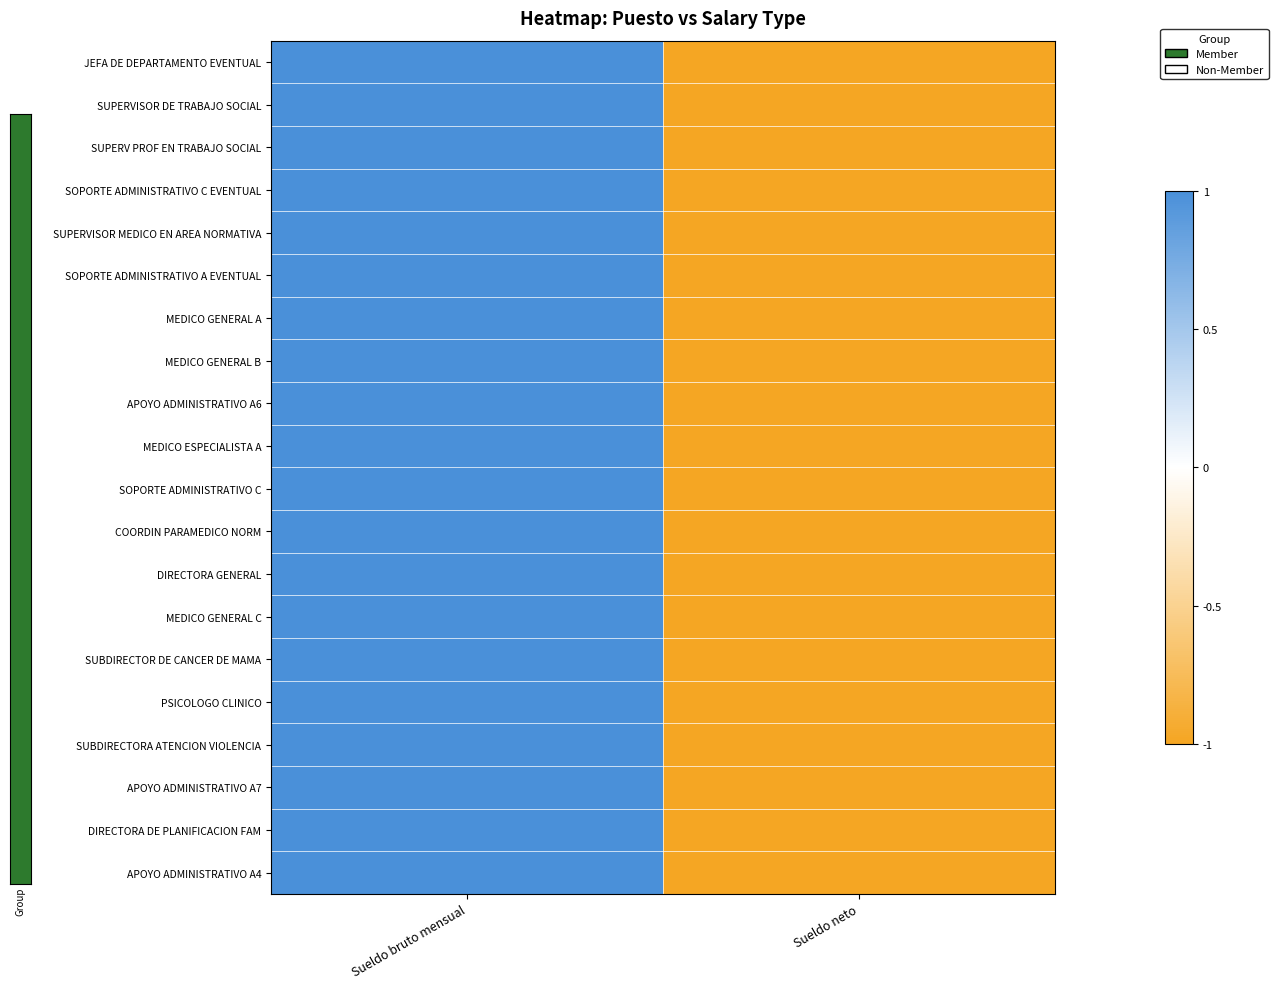

Which series has the widest spread of values?

JEFA DE DEPARTAMENTO EVENTUAL